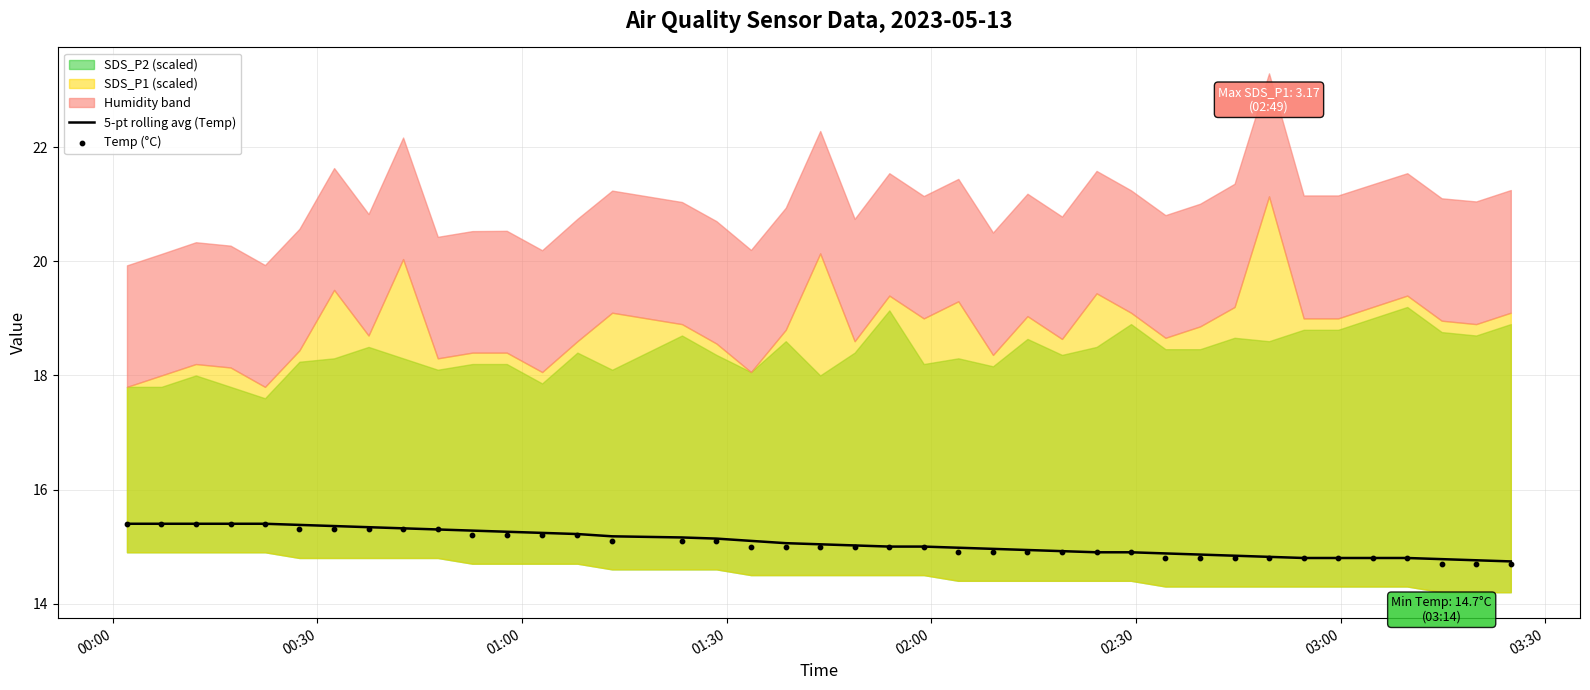

What is the highest value of the 5-pt rolling avg (Temp) series?

15.4